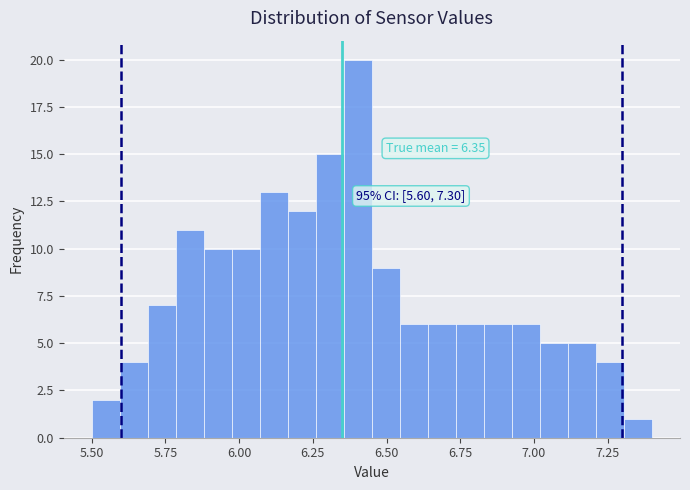

Around what value on the x-axis is the tallest bar? Give the approximate position of its centre, as read against the axis.

6.40